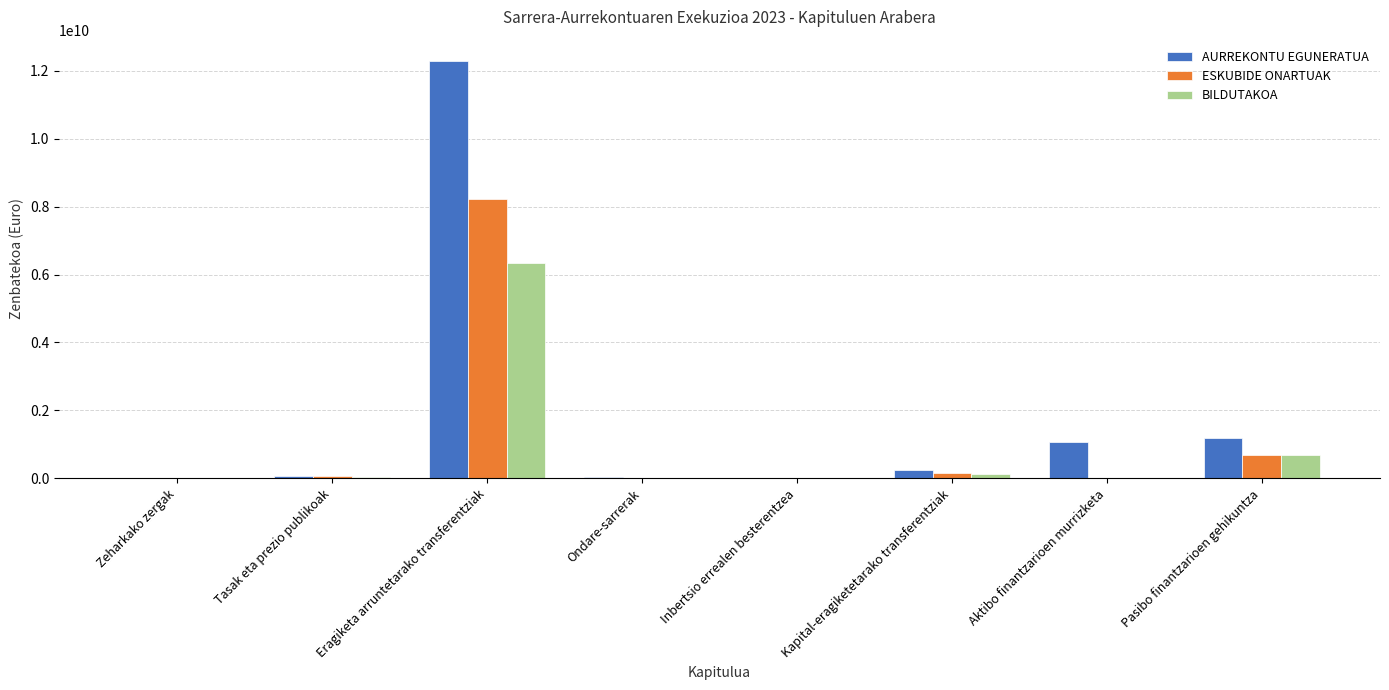

The AURREKONTU EGUNERATUA series shows 7717444136.4 at Eragiketa arruntetarako transferentziak. True or false?

False